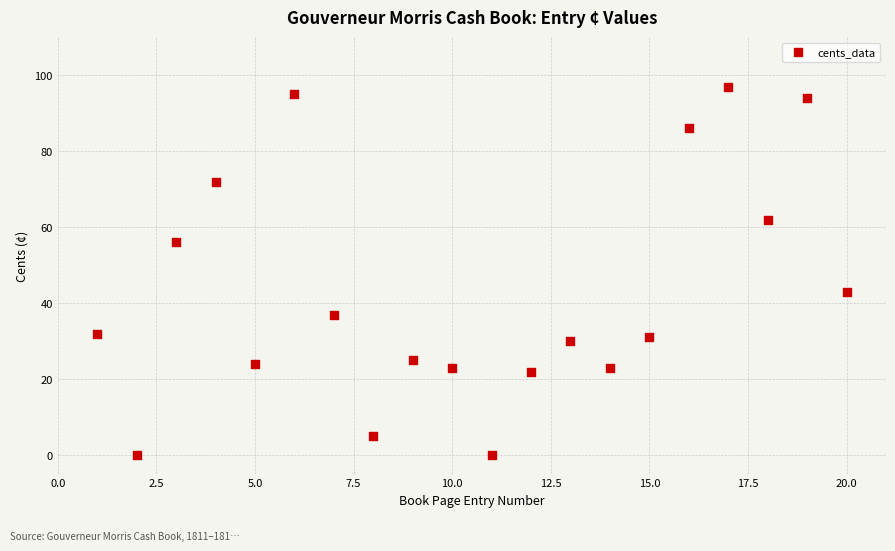

What Y value in the scatter plot is closest to 48?

43